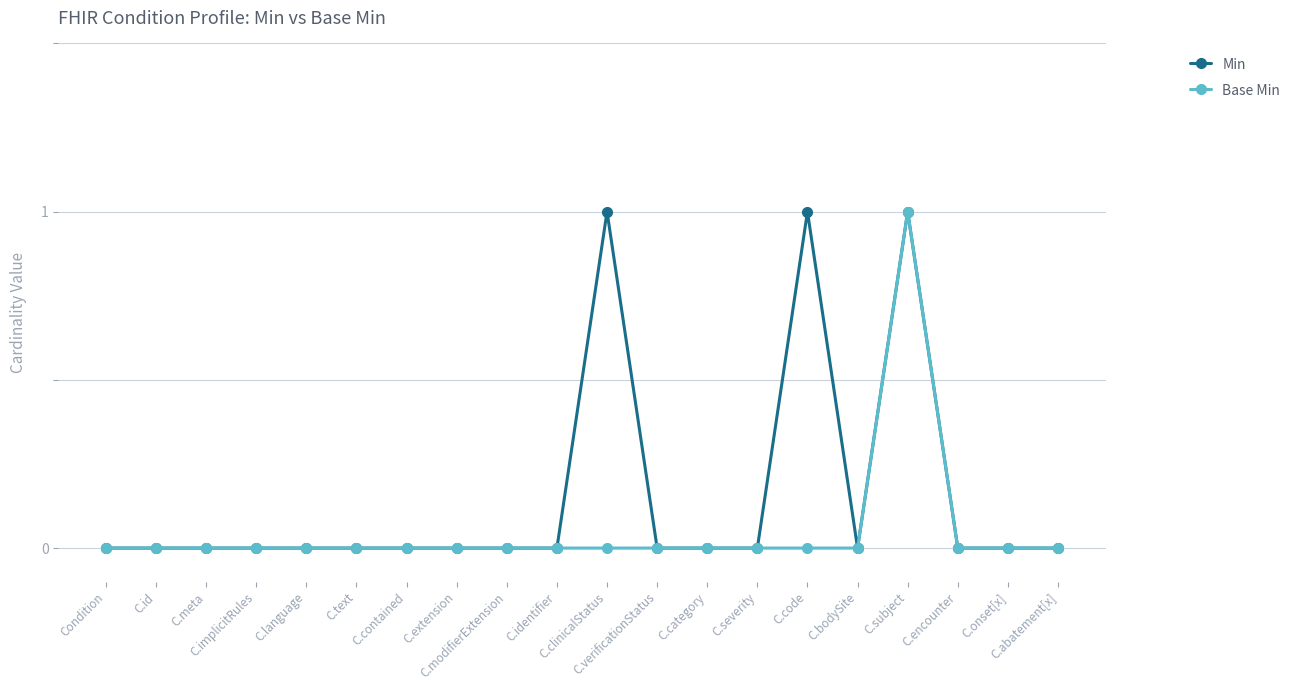

What position from the left is C.clinicalStatus?

11